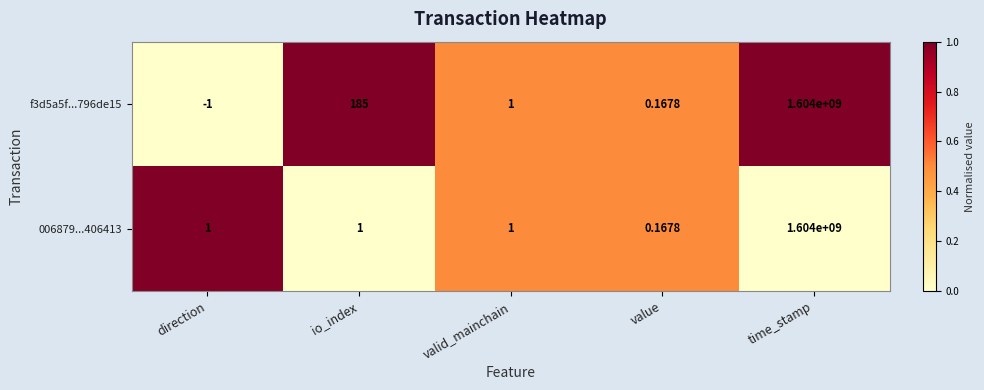

Where is f3d5a5f...796de15 nearest to the value 801999999?

io_index